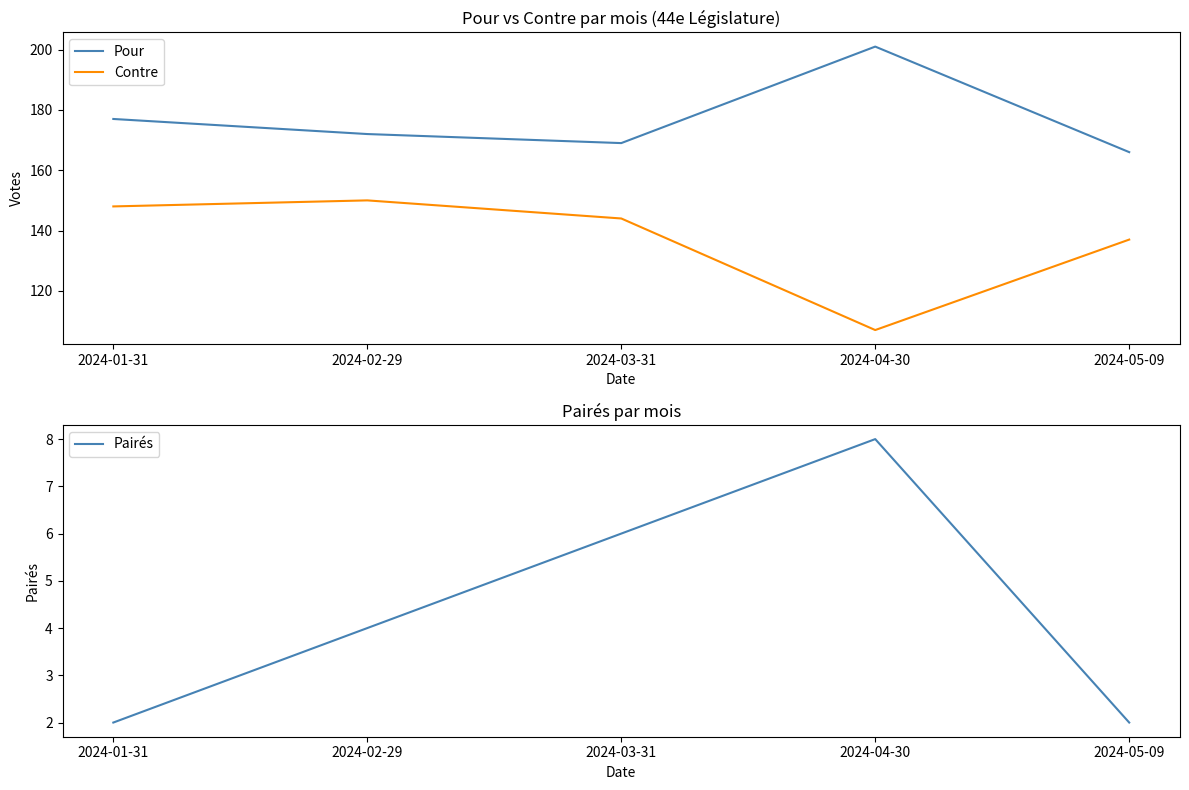

Is the value of Pour at 2024-03-31 greater than the value of Contre at 2024-03-31?

Yes